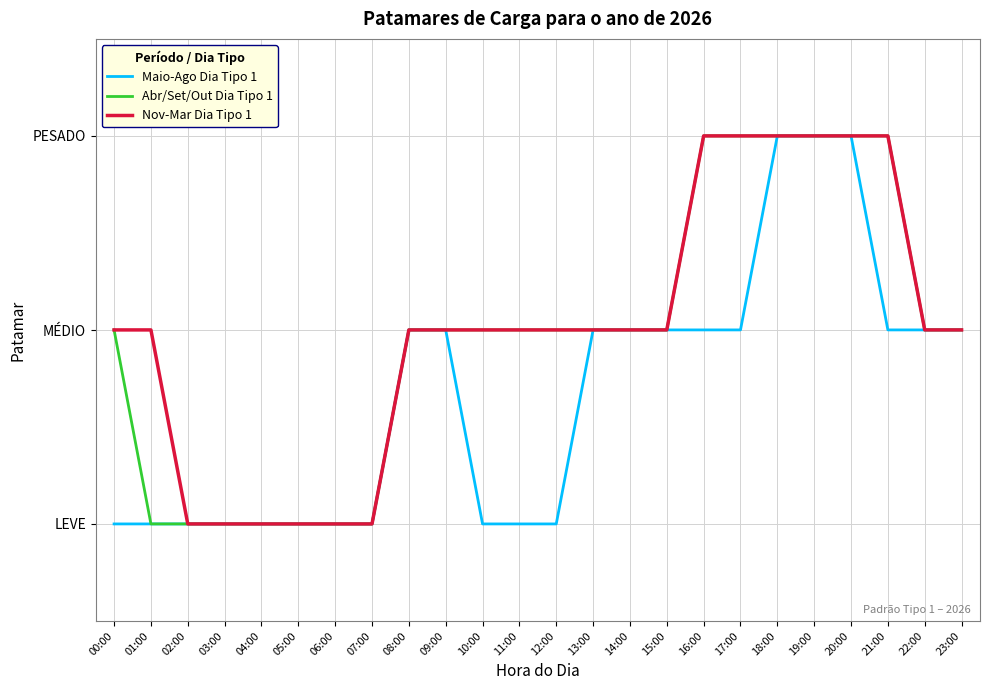

List the series in order of their peak value, lowest first.

Maio-Ago Dia Tipo 1, Abr/Set/Out Dia Tipo 1, Nov-Mar Dia Tipo 1